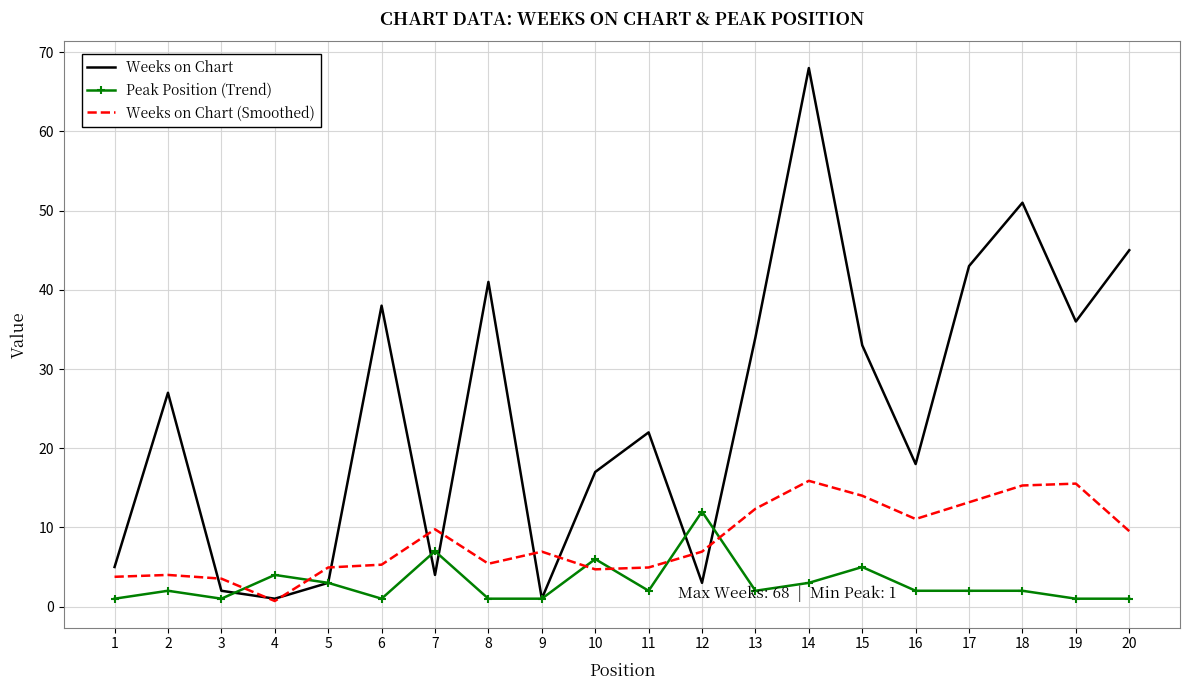

Between 4 and 19, which series saw the biggest shift?

Weeks on Chart